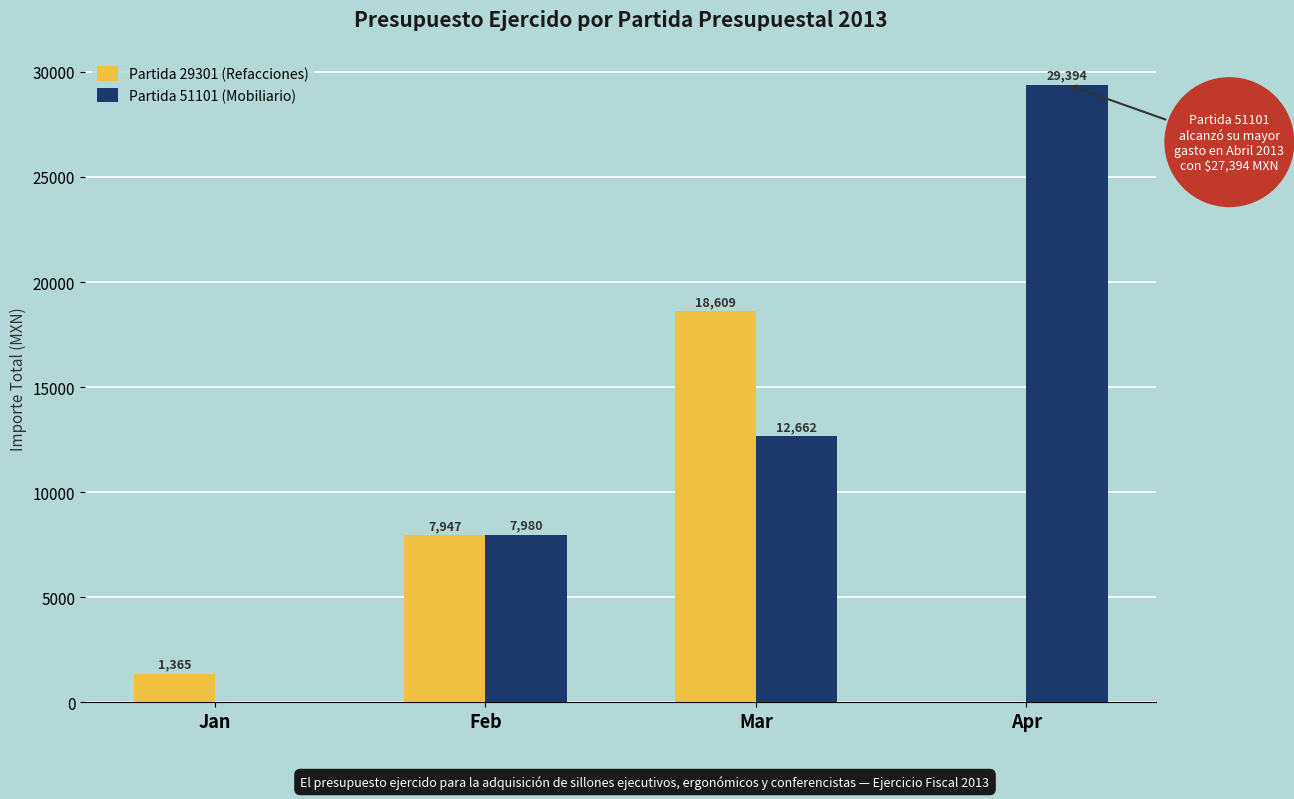

What is the sum of the Partida 51101 (Mobiliario) values at Feb and Jan?

7980.0